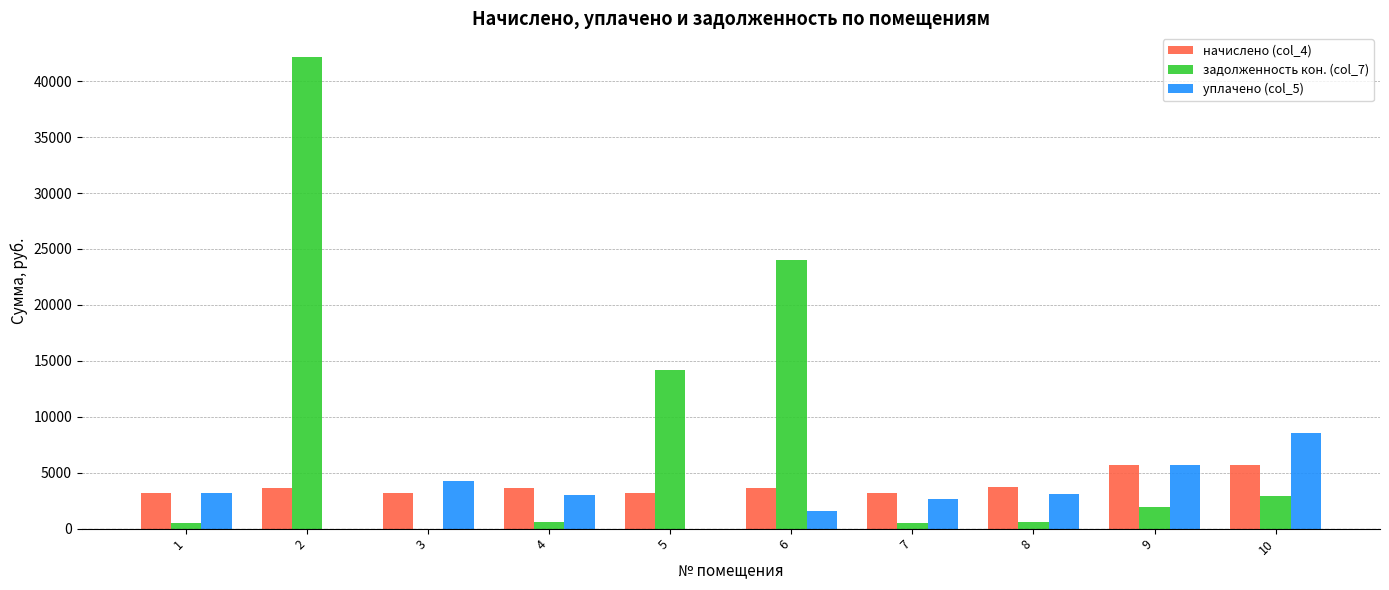

Are the bars grouped side by side (vs. stacked)?

Yes